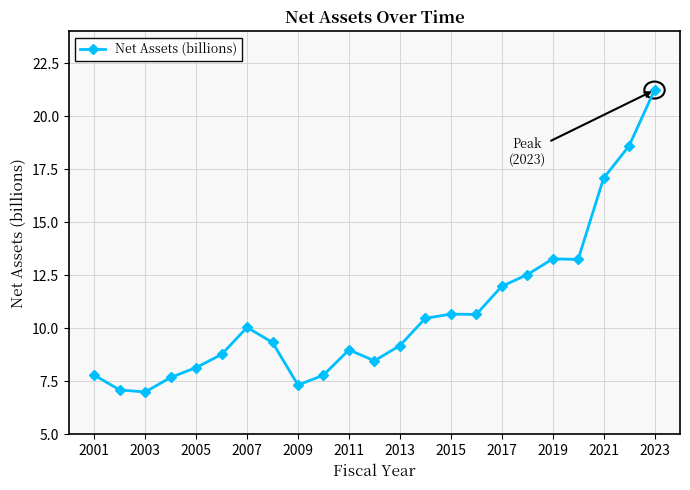

What is the minimum value shown in the chart?

7.0